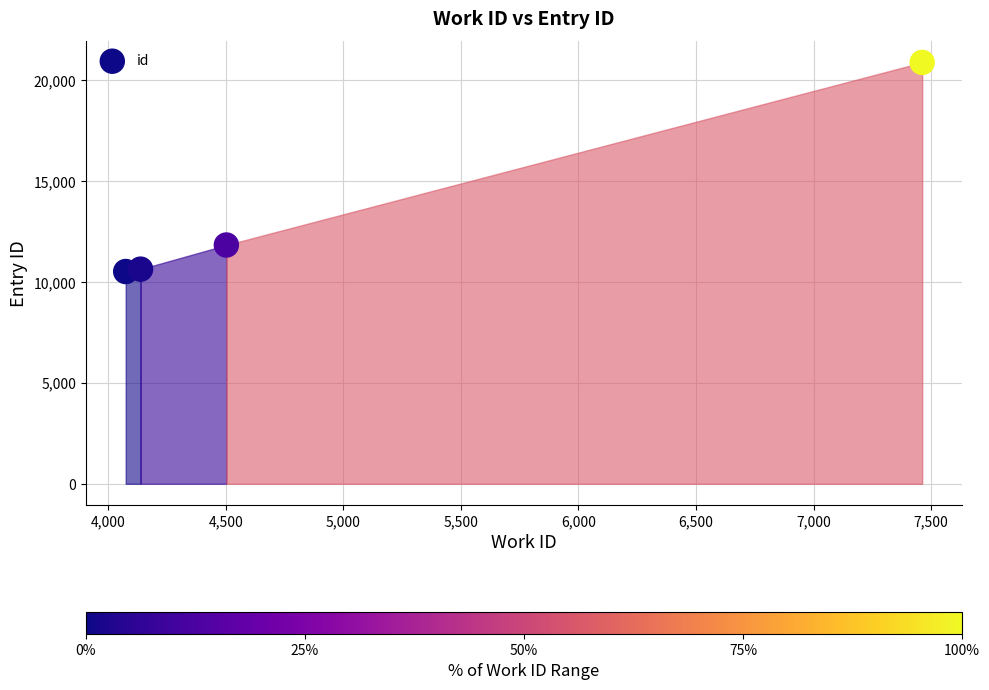

What is the average X value?

5044